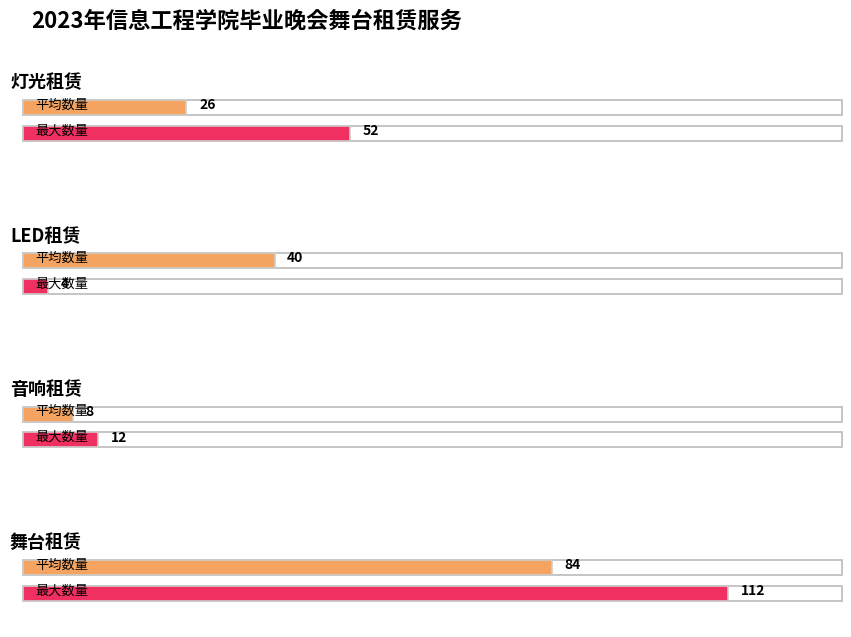

What is the highest value of the 灯光租赁 series?

52